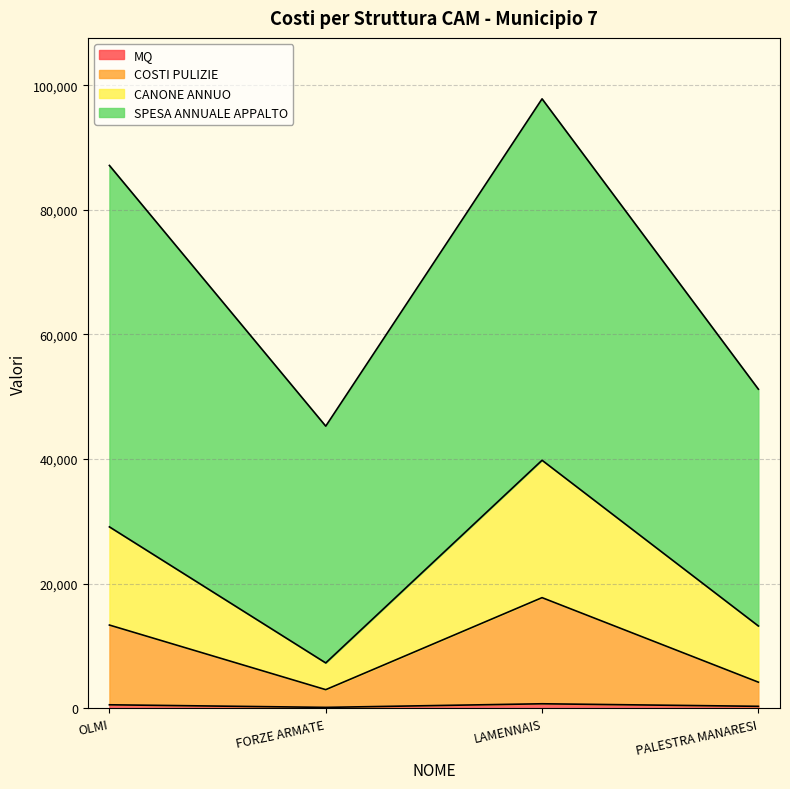

Which series has the largest total across all categories?

SPESA ANNUALE APPALTO